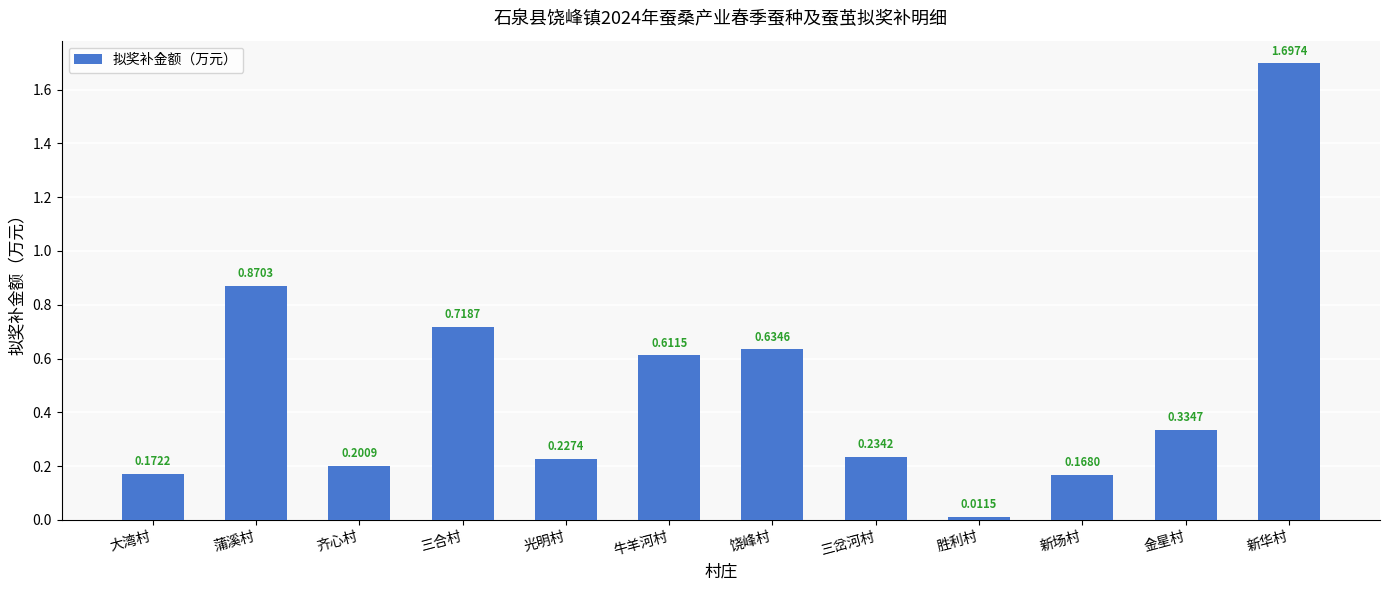

How many distinct data groups are displayed?

1